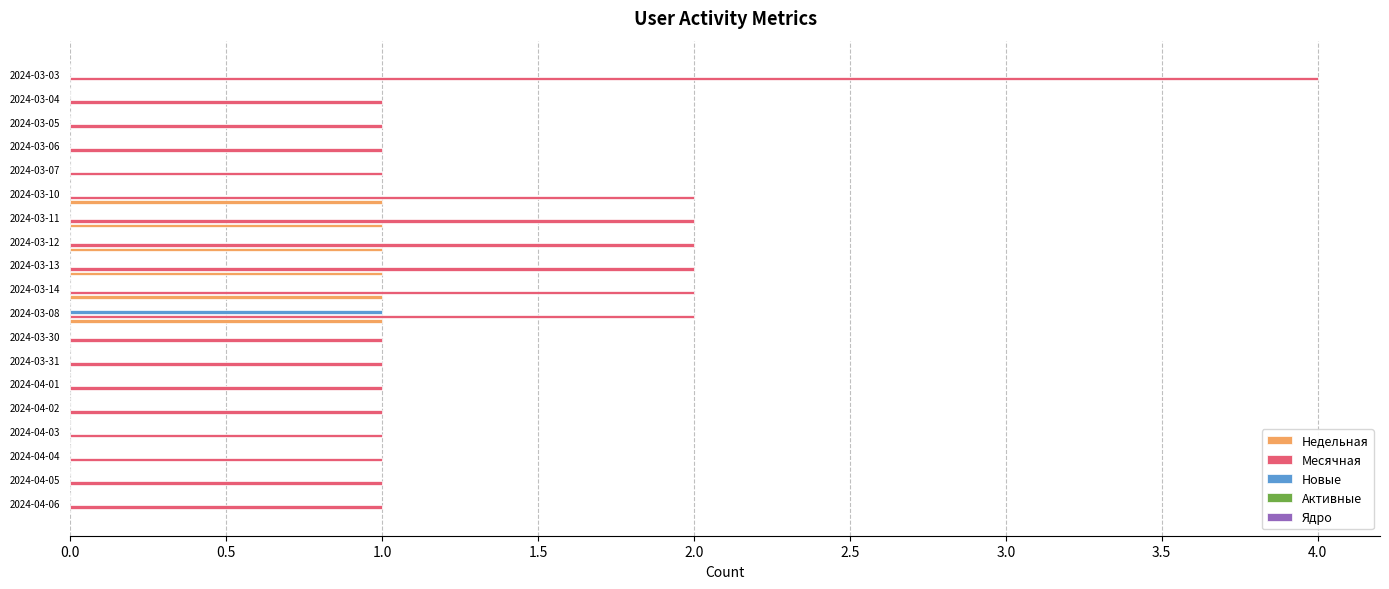

How many series are shown in this chart?

3